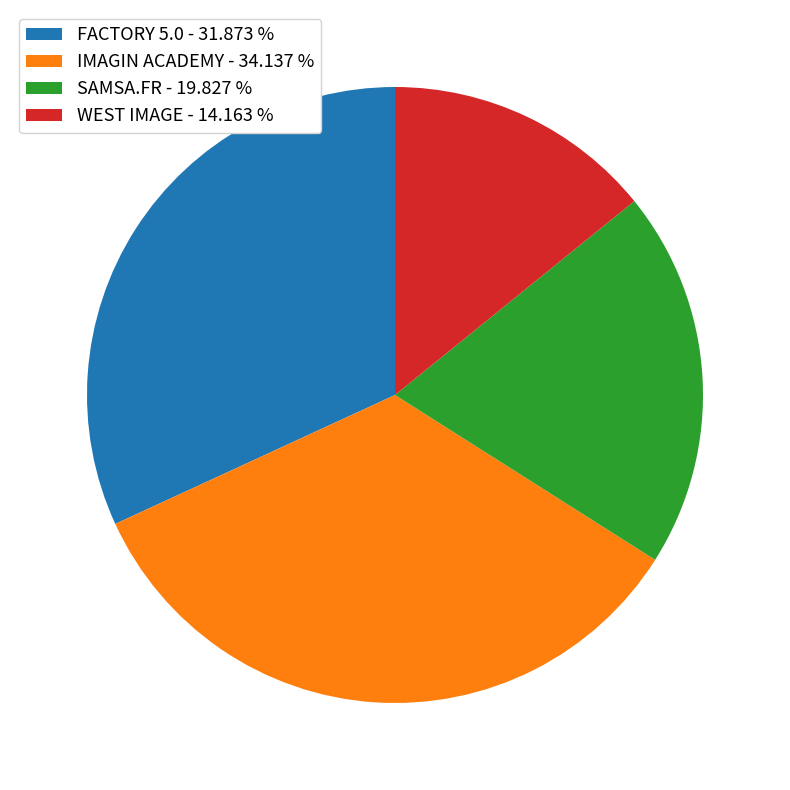

How many slices are in this pie chart?

4